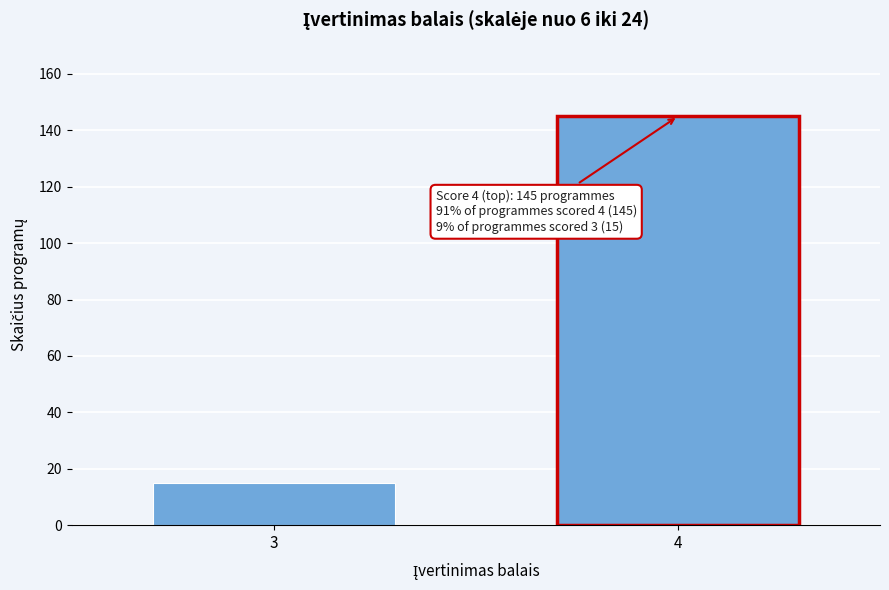

Reading left to right, extract all data points from this chart.

15	145